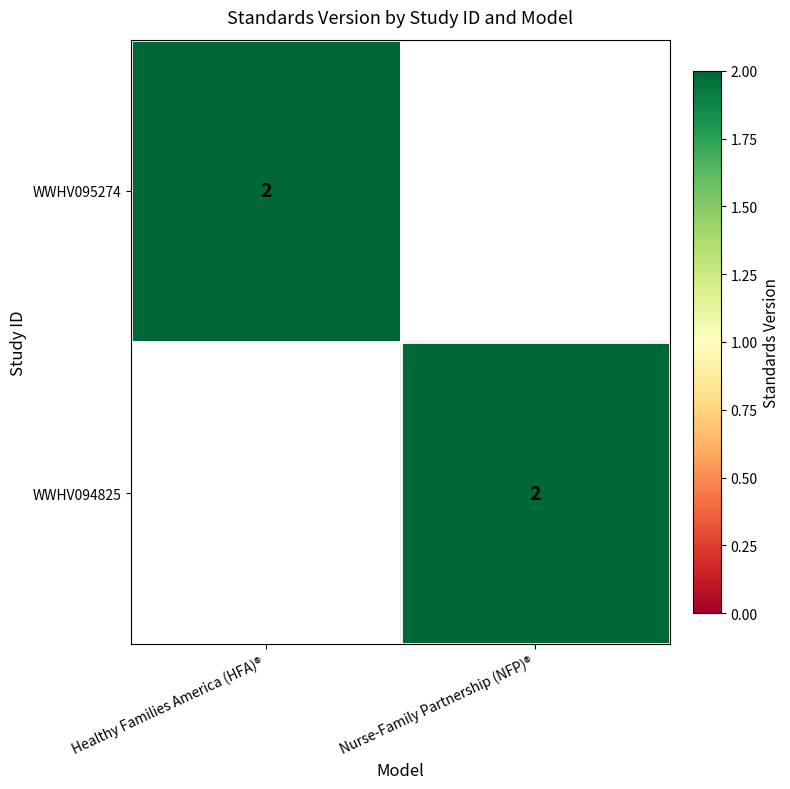

Is it true that WWHV094825 equals 2 at Nurse-Family Partnership (NFP)®?

True